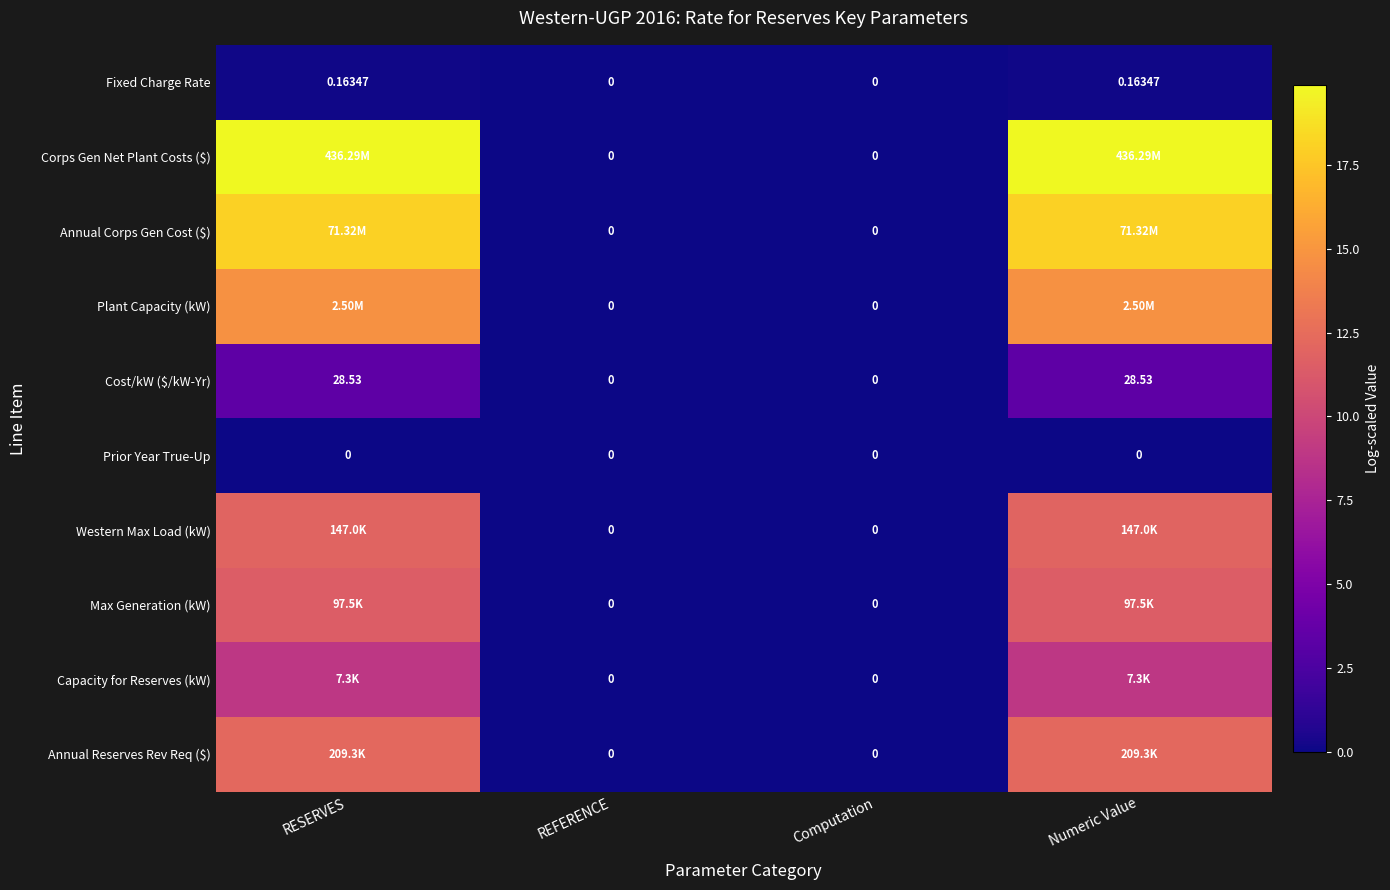

Where does the Max Generation (kW) series first go above 11?

RESERVES